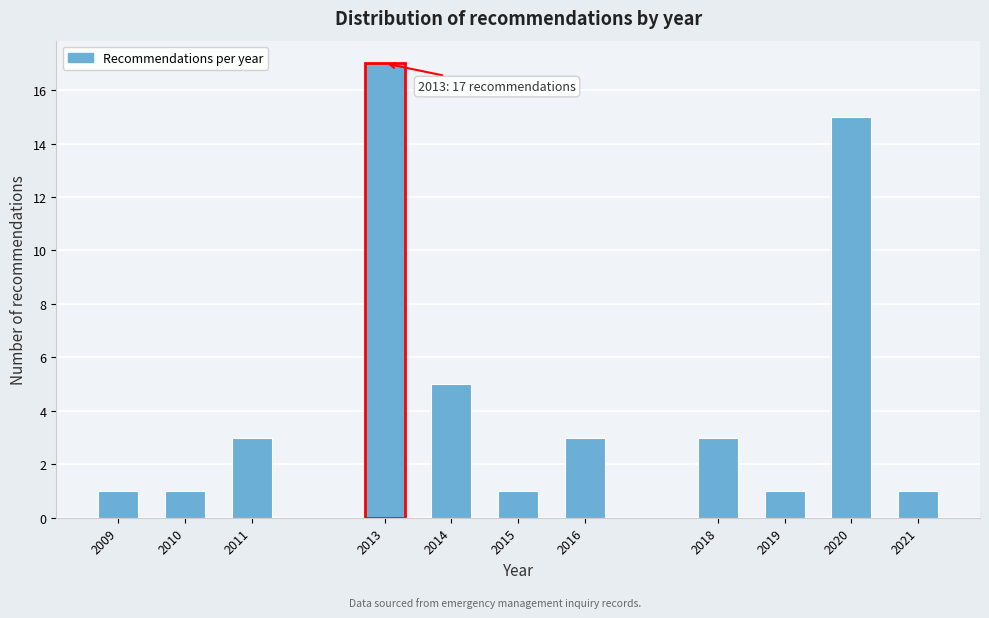

Reading left to right, list all the values displayed in this chart.

2009=1	2010=1	2011=3	2013=17	2014=5	2015=1	2016=3	2018=3	2019=1	2020=15	2021=1